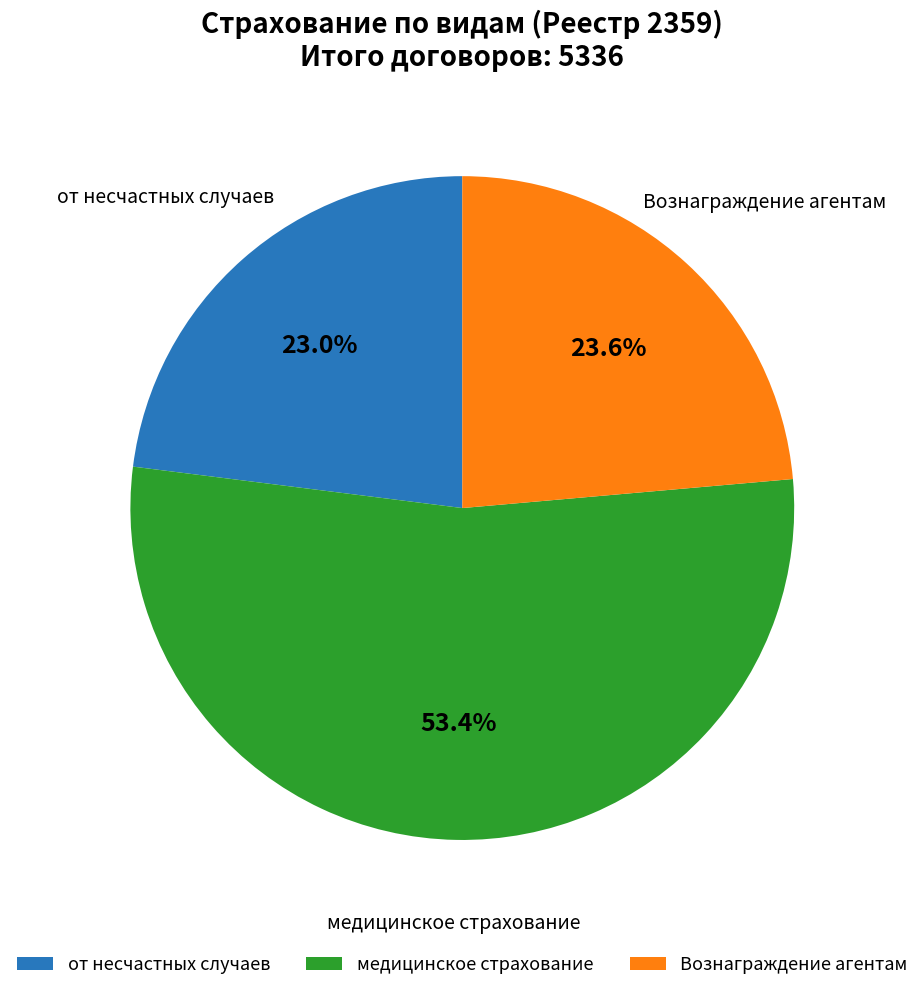

Rank the categories by value from lowest to highest.

от несчастных случаев, Вознаграждение агентам, медицинское страхование